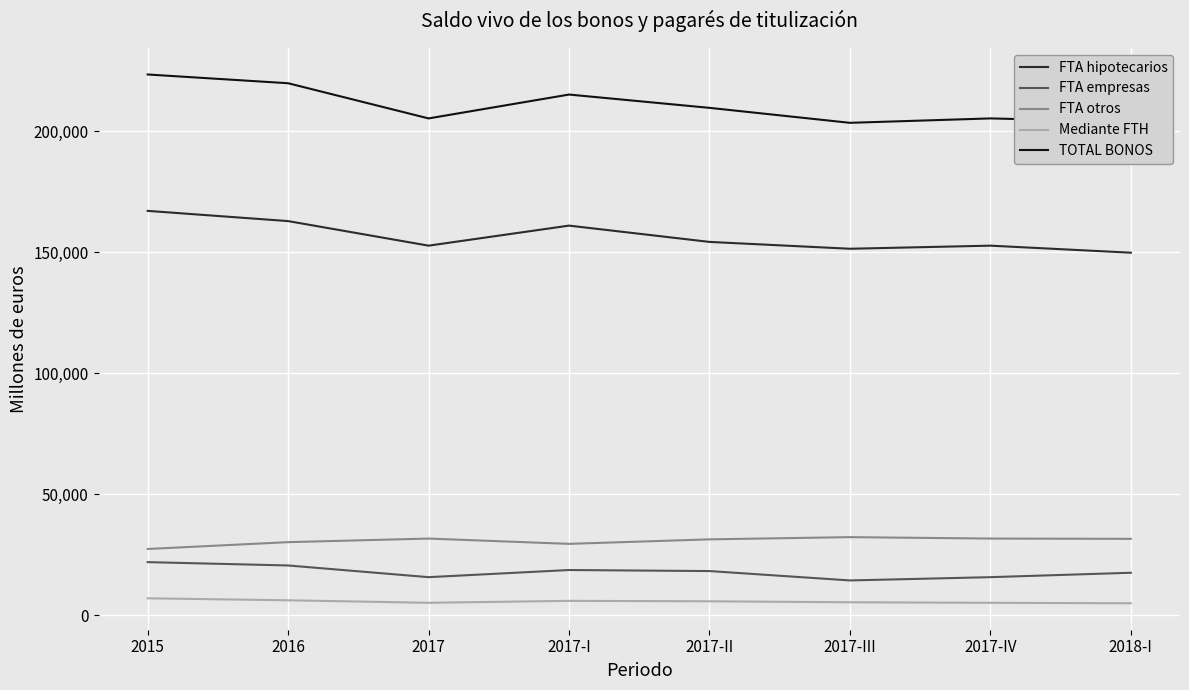

Rank the series at 2017-IV from highest to lowest value.

TOTAL BONOS, FTA hipotecarios, FTA otros, FTA empresas, Mediante FTH